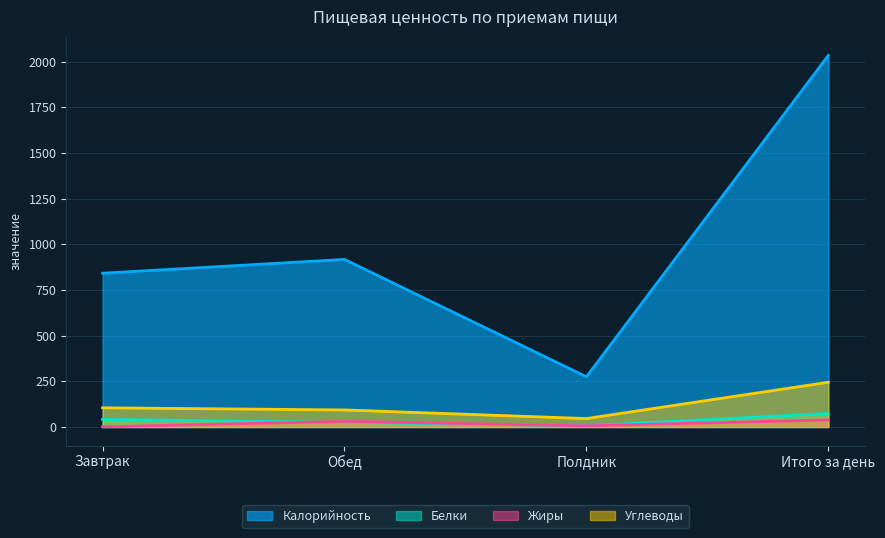

Is the value of Калорийность at Завтрак greater than the value of Жиры at Завтрак?

Yes